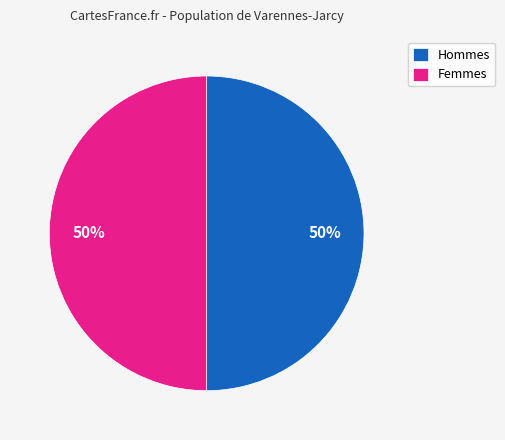

To the nearest percent, what portion does Femmes represent?

50%